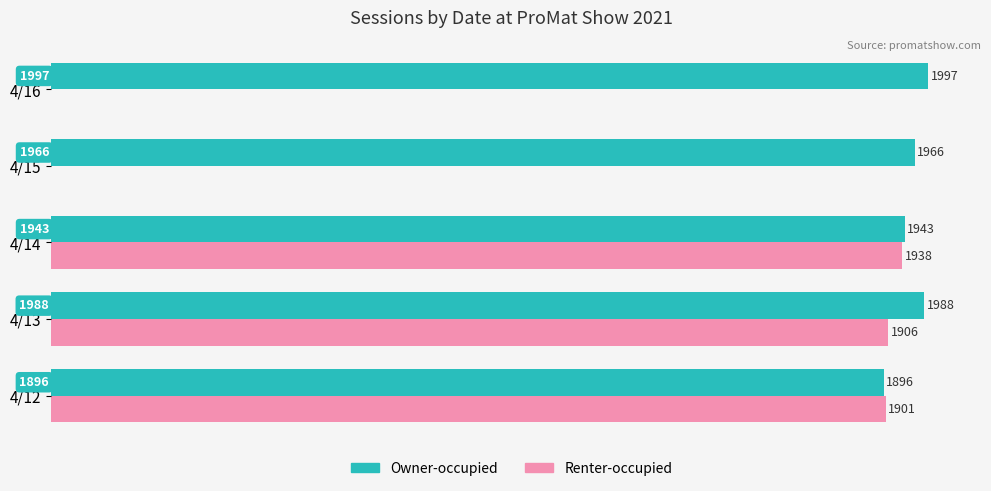

Which series changed the most between 4/12 and 4/16?

Renter-occupied